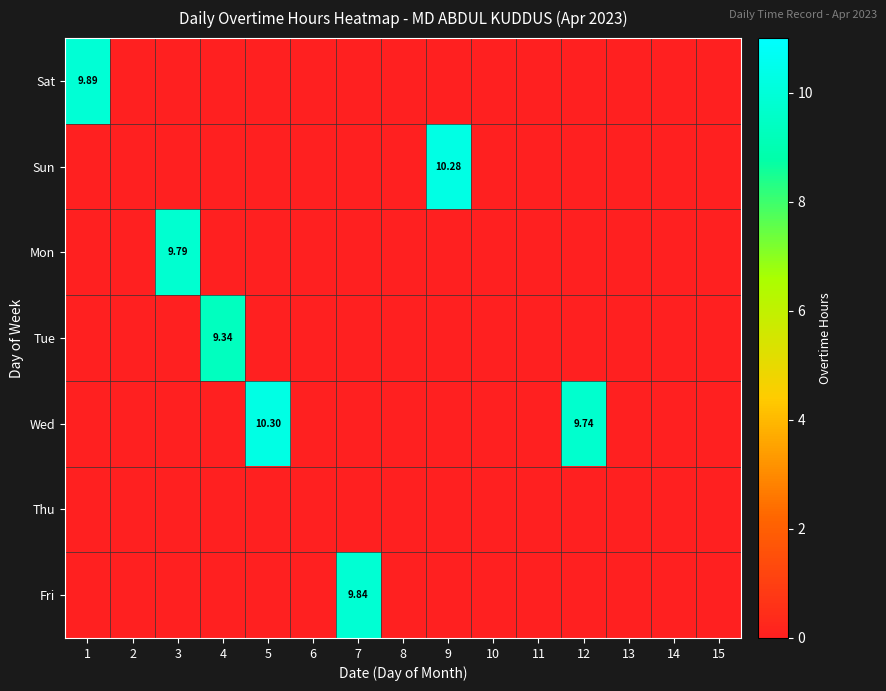

Is the value of Thu at 3 greater than the value of Sun at 5?

No